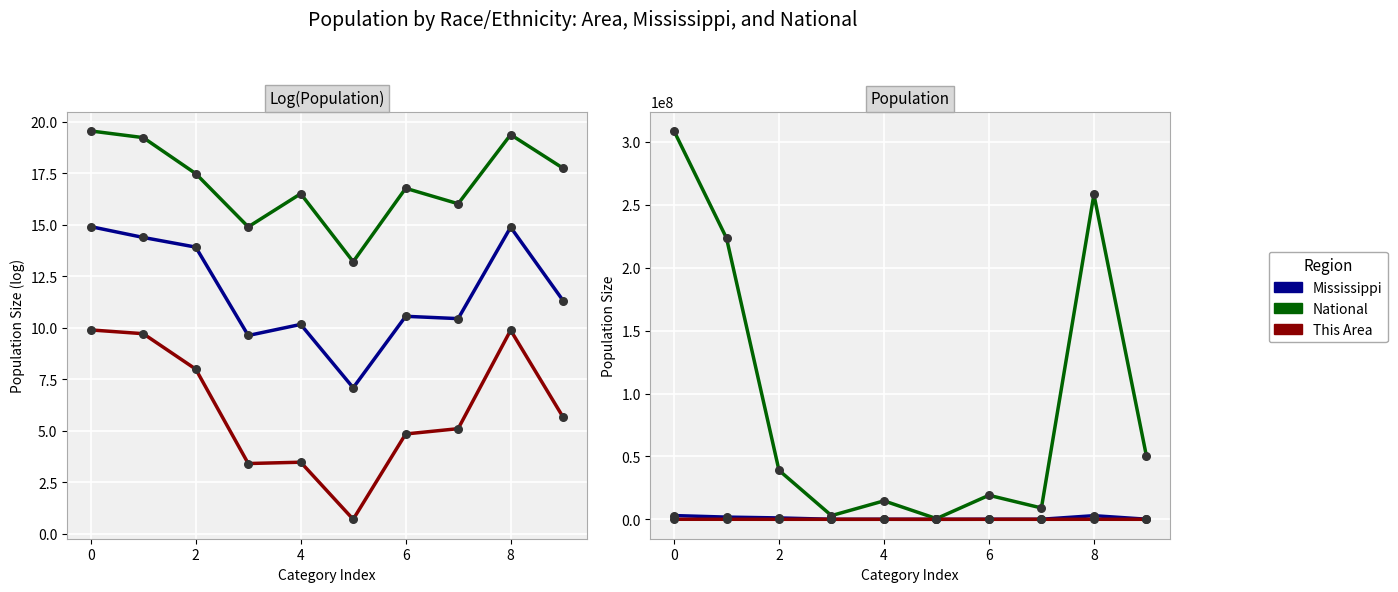

Which series has the largest total across all categories?

National